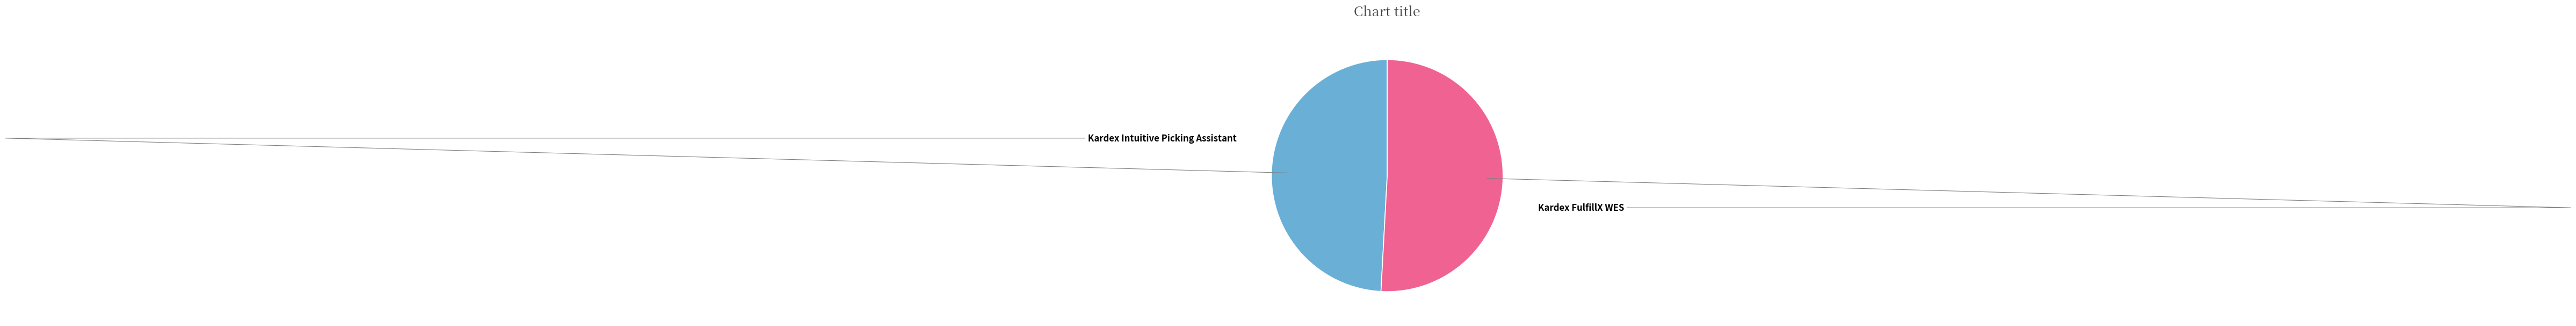

The Kardex FulfillX WES slice represents 51% of the pie. True or false?

True